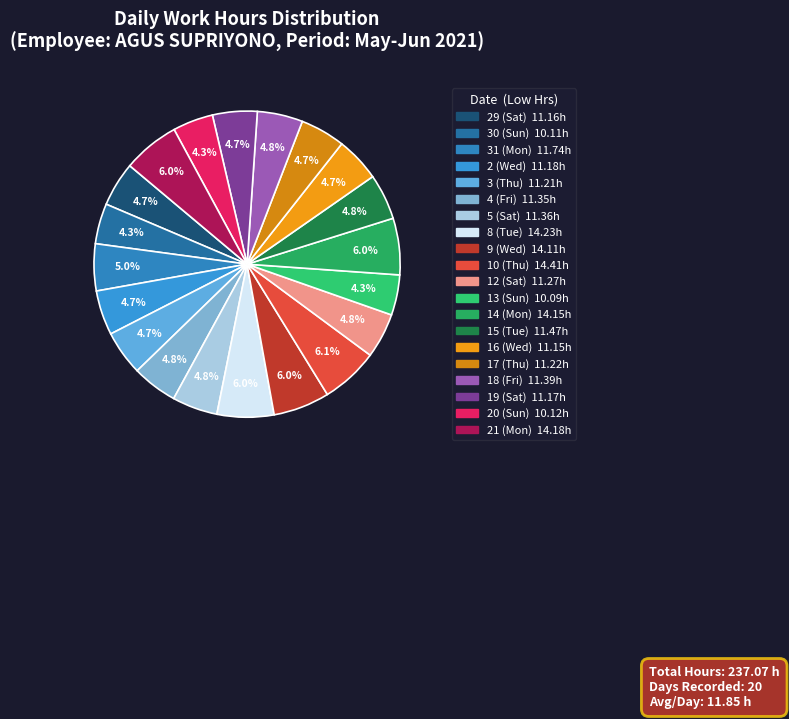

The 4 (Fri) slice represents 5% of the pie. True or false?

True